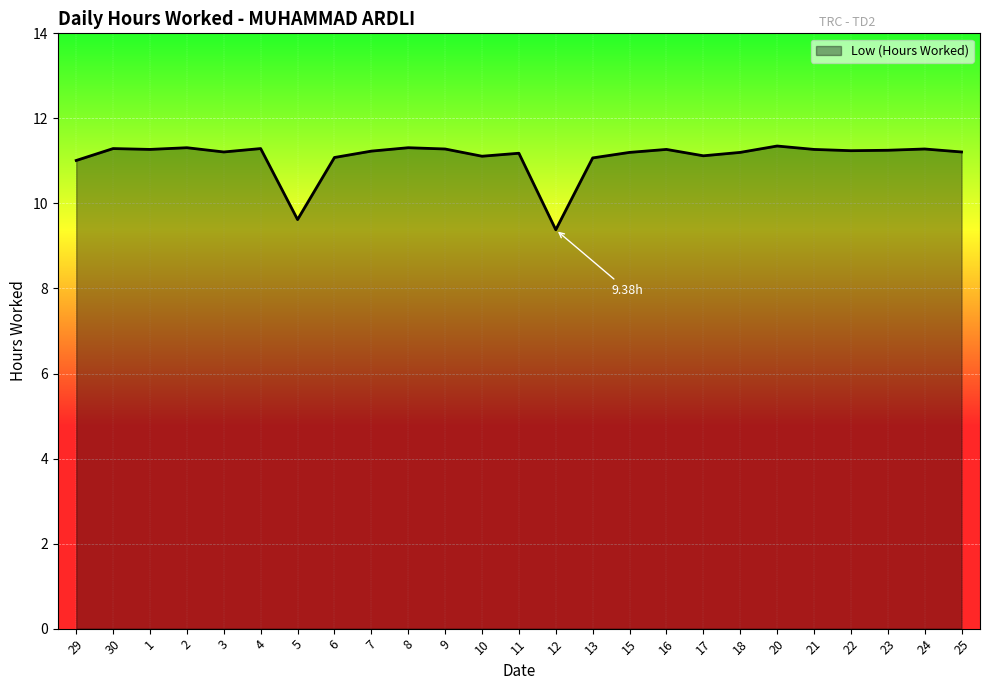

Does the chart display data point markers on the line(s)?

No